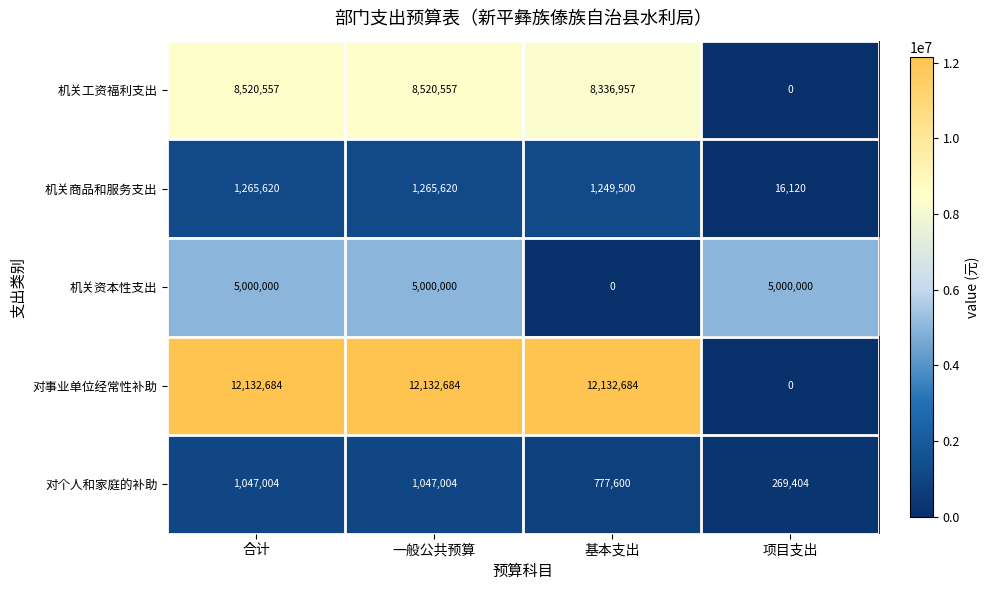

Count the 对个人和家庭的补助 values in the range 777600 to 1047004.

3